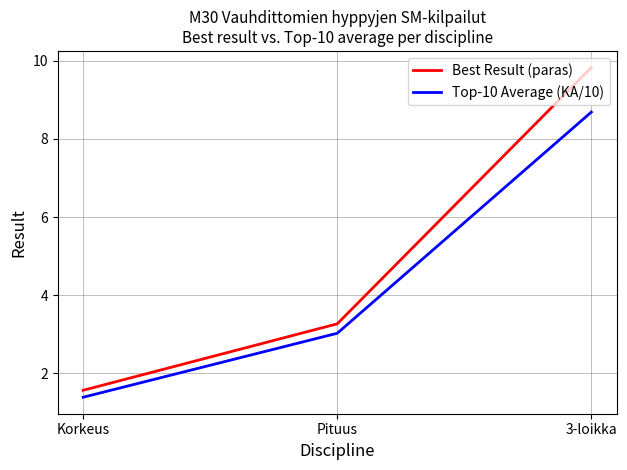

What is the total value across all series at Pituus?

6.3